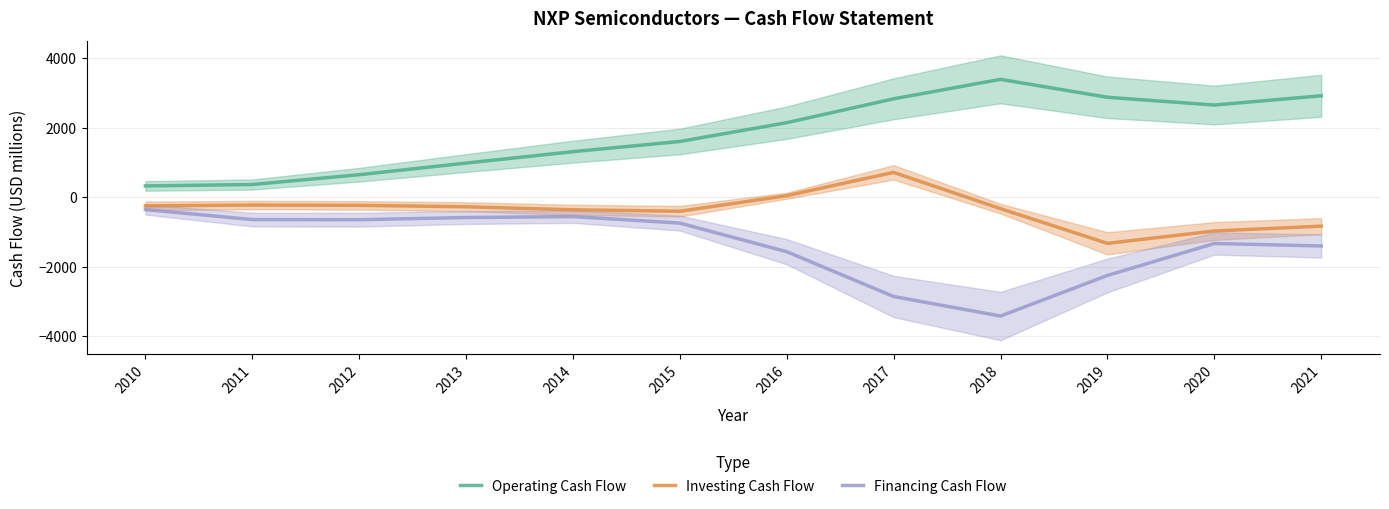

At which category is the sum across all series the highest?

2017